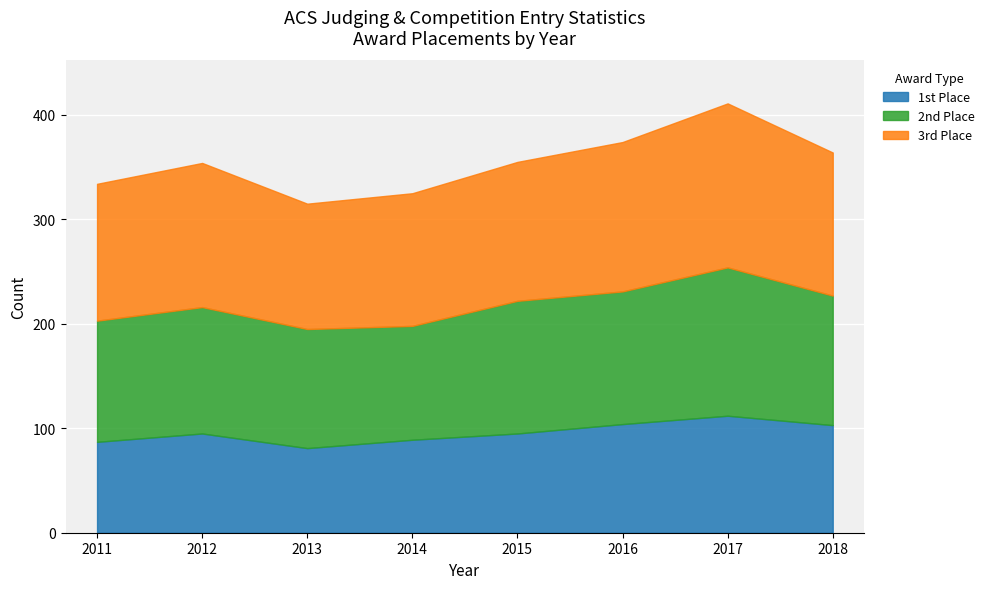

At which category does the chart reach its minimum across all series?

2013